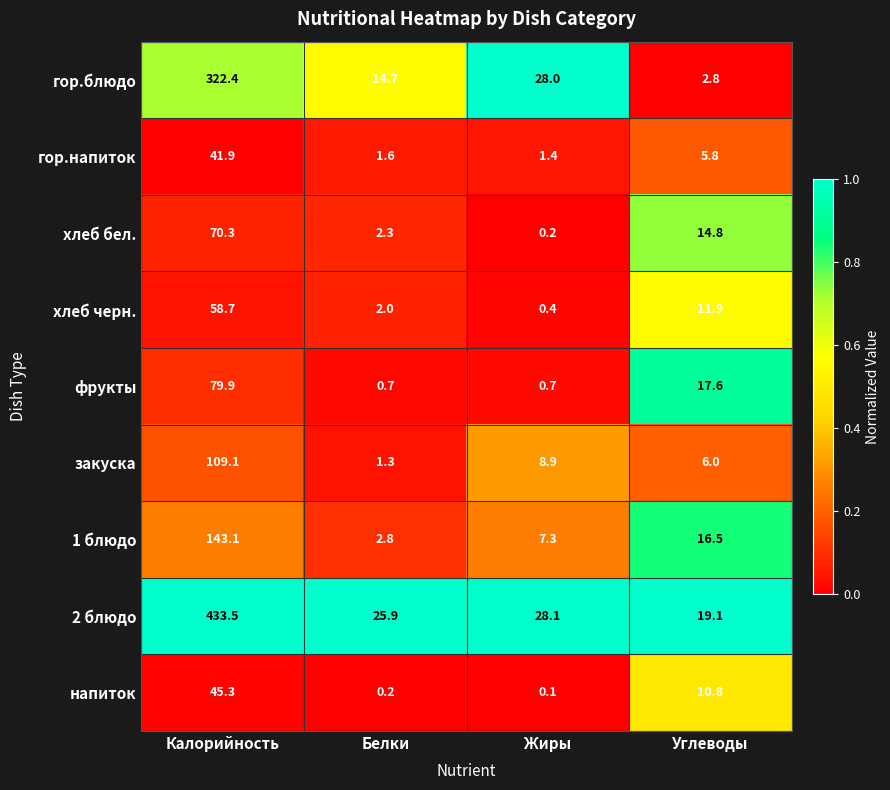

What is the spread (max minus min) of values at Углеводы?

16.3